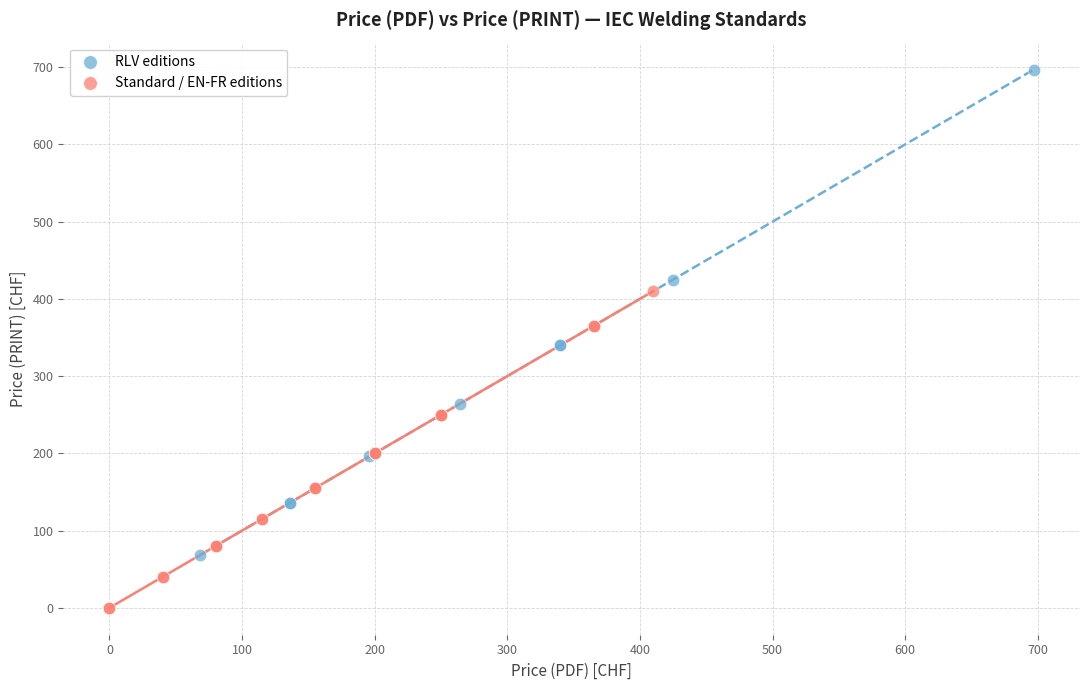

Which series reaches the minimum Y coordinate?

Standard / EN-FR editions